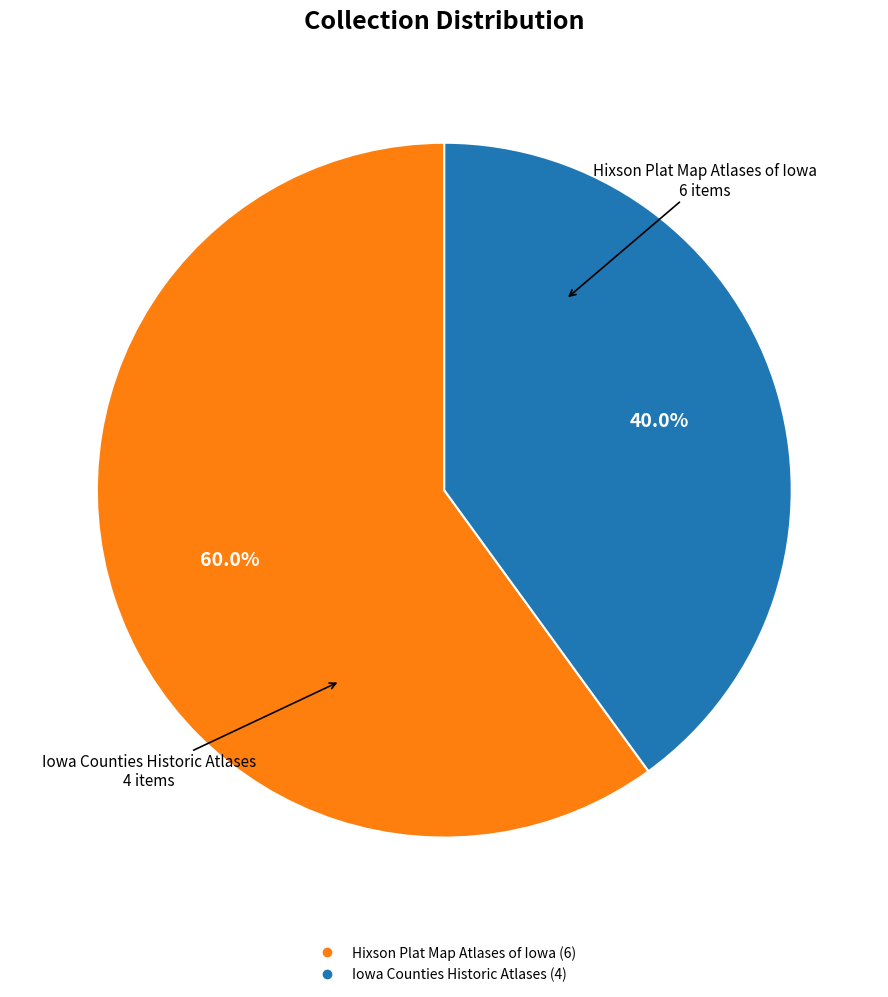

Does any single category account for the majority?

Yes